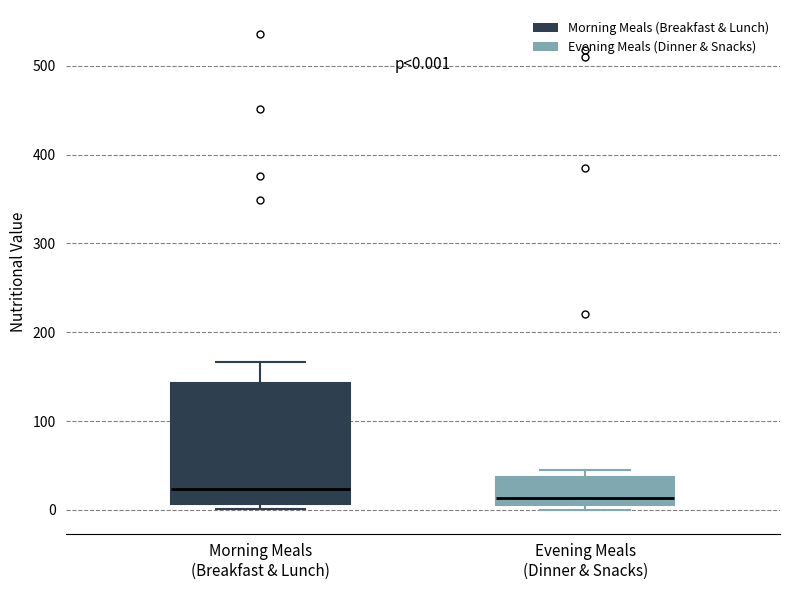

Which box has the highest median line?

Morning Meals (Breakfast & Lunch)